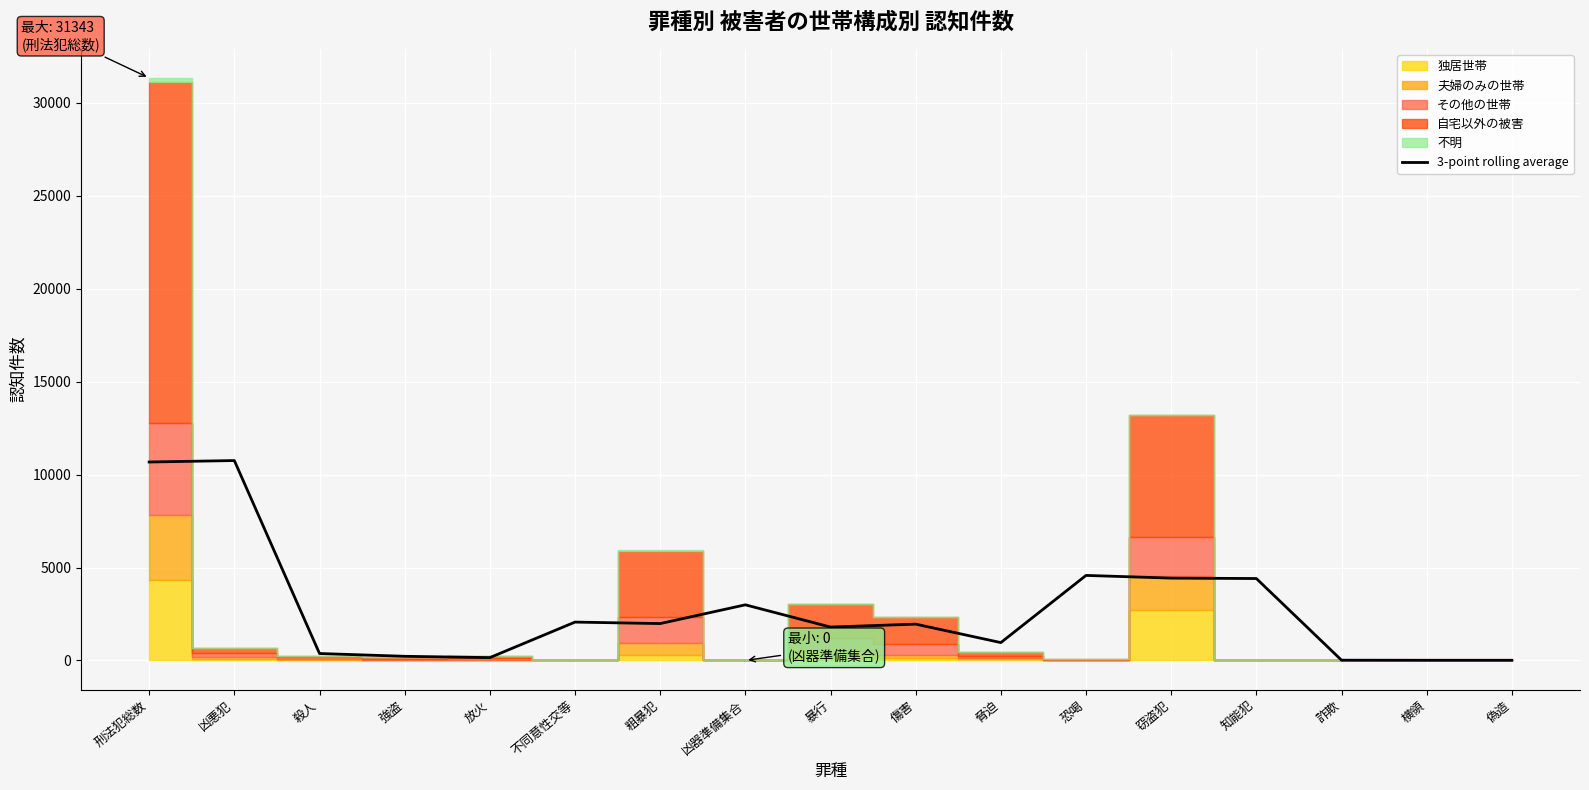

What is the highest value of the 3-point rolling average series?

10755.3